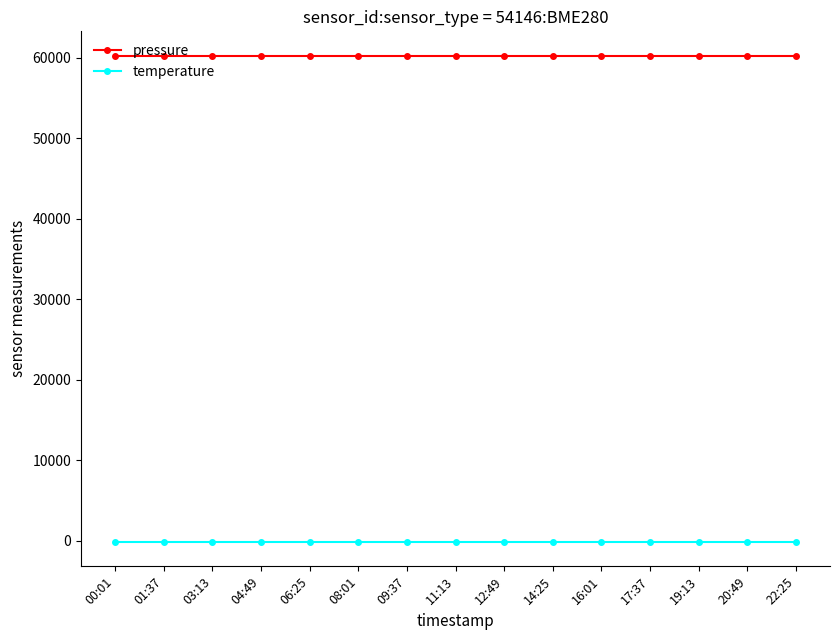

What is the greatest value displayed?

60229.8